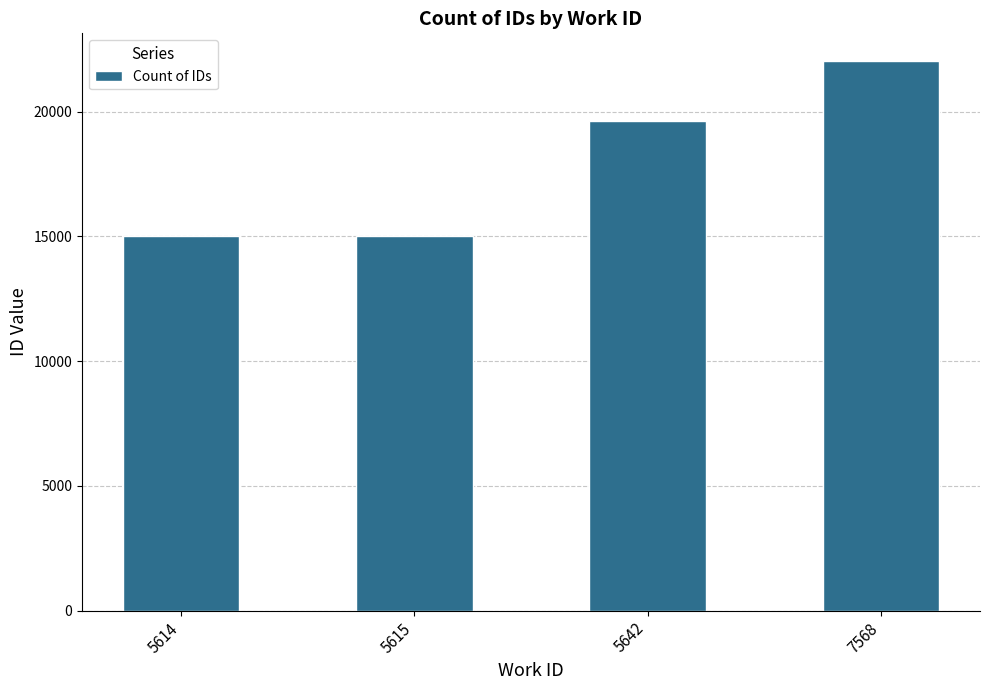

How many categories are shown in the chart?

4